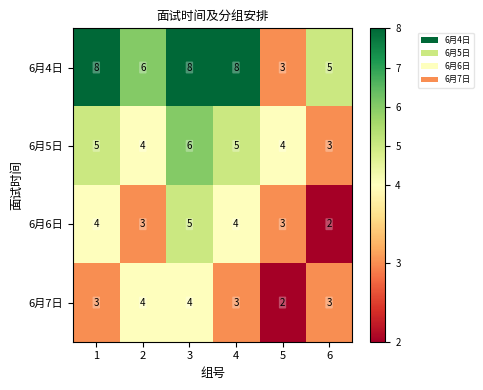

Between 5 and 6, which series saw the biggest shift?

6月4日